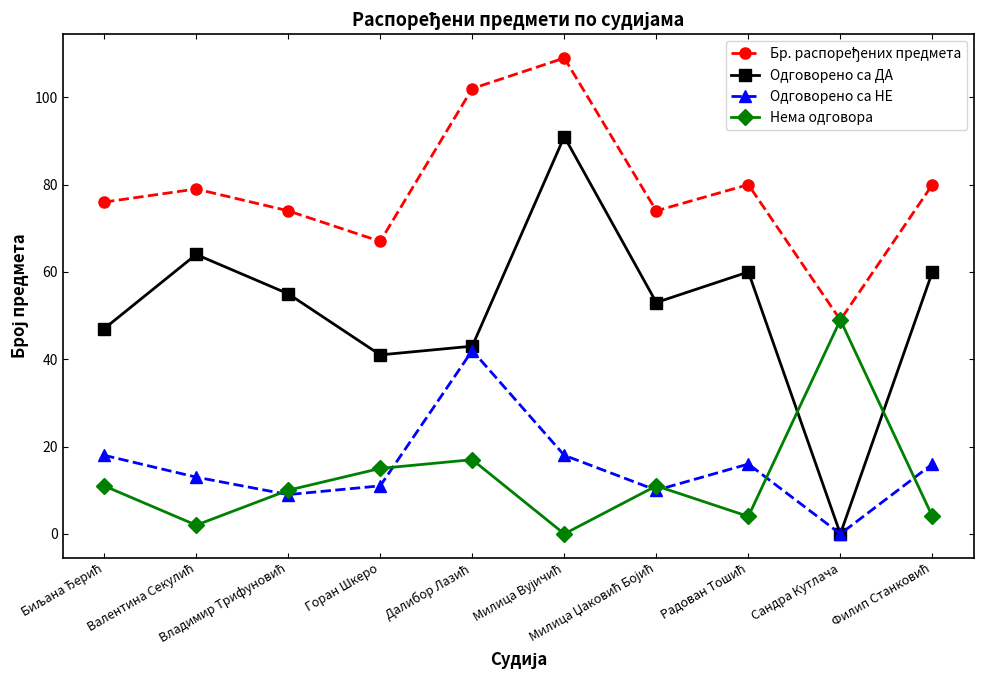

What is the maximum value for Одговорено са ДА?

91